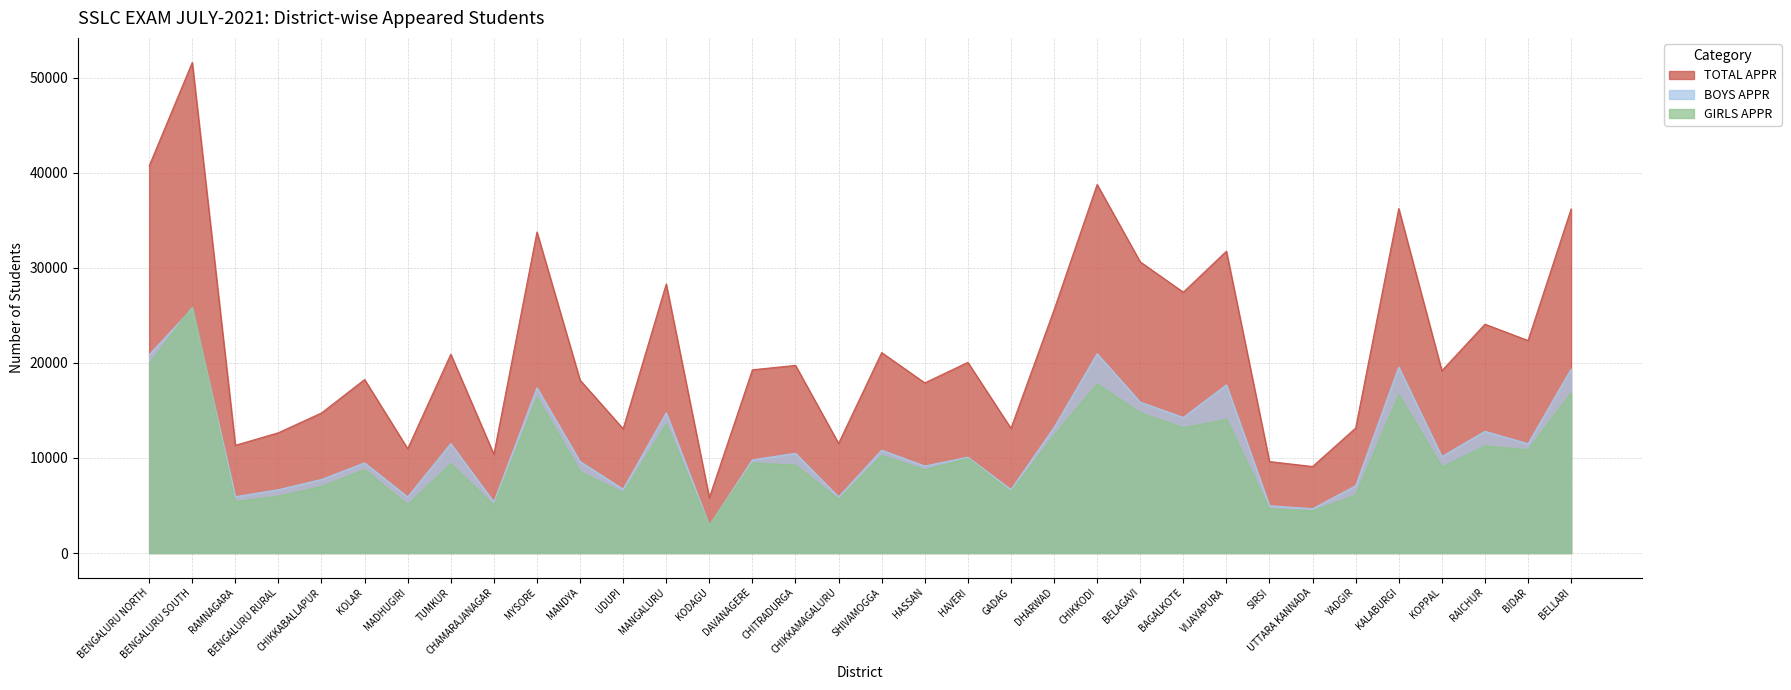

True or false: GIRLS APPR has a value of 16840 at RAICHUR.

False